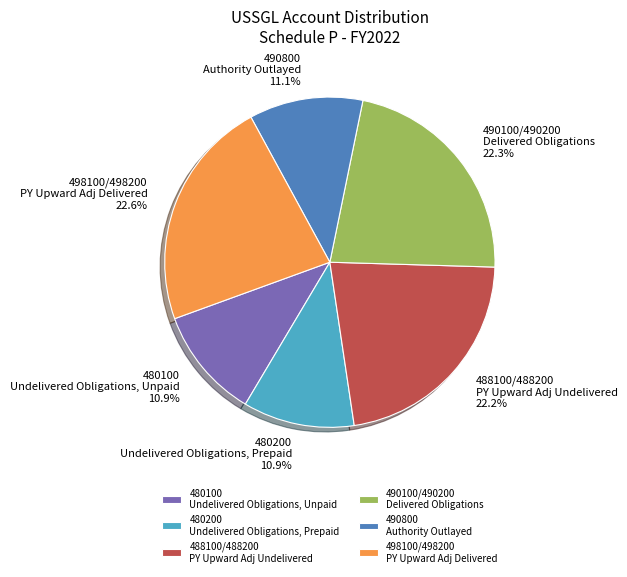

To the nearest percent, what is the average slice percentage?

17%